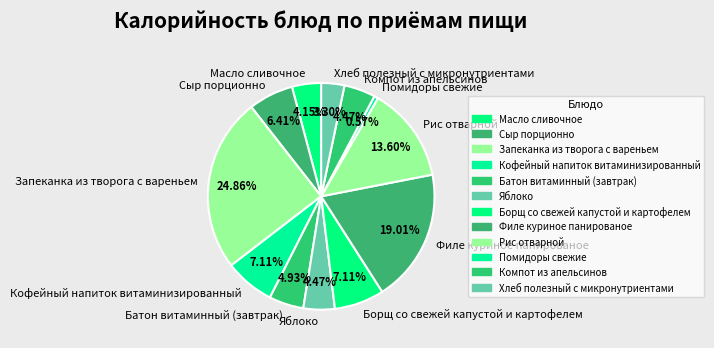

To the nearest percent, what is the average slice percentage?

8%